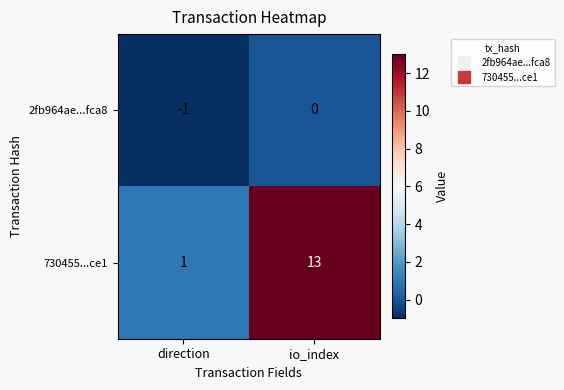

What is the average value of the 730455...ce1 series?

7